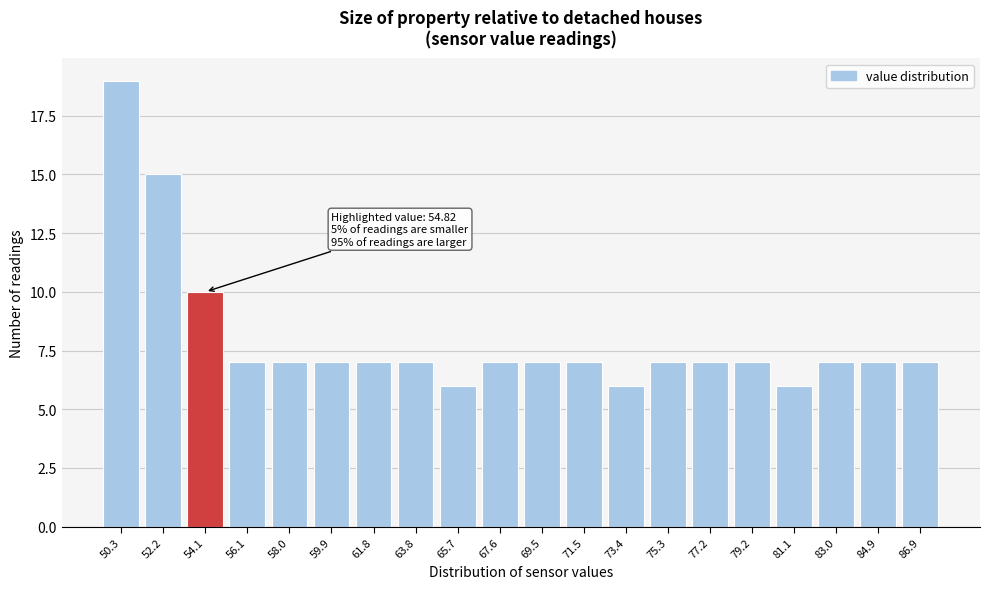

Reading left to right, list all the values displayed in this chart.

19	15	10	7	7	7	7	7	6	7	7	7	6	7	7	7	6	7	7	7